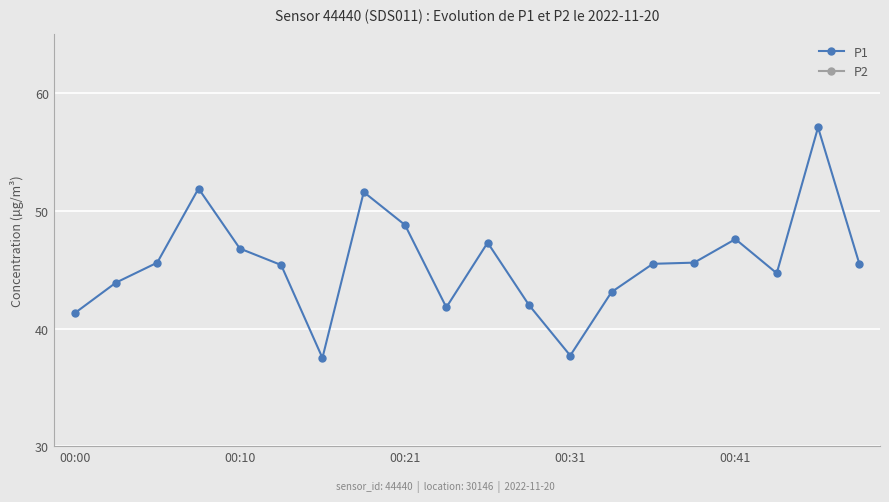

True or false: P1 has a value of 48.8 at 00:21.

True